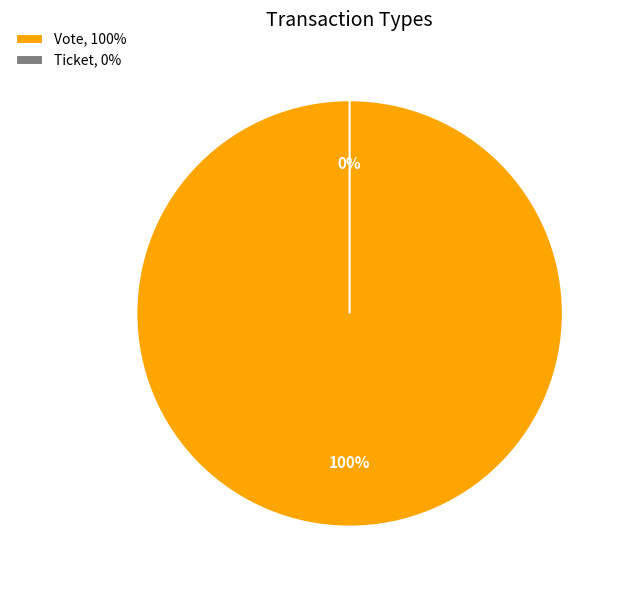

Is there a majority slice in this chart?

Yes